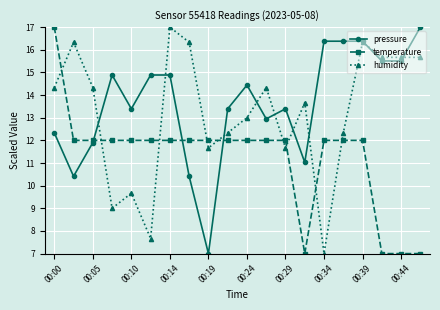

What are all the series names shown in the legend?

pressure, temperature, humidity